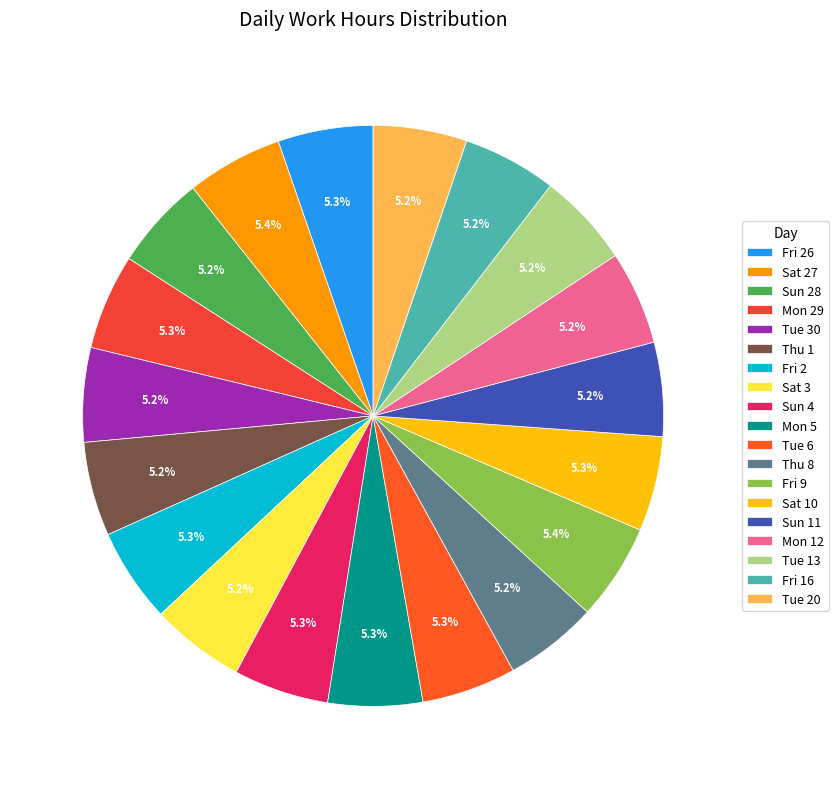

How many slices are in this pie chart?

19